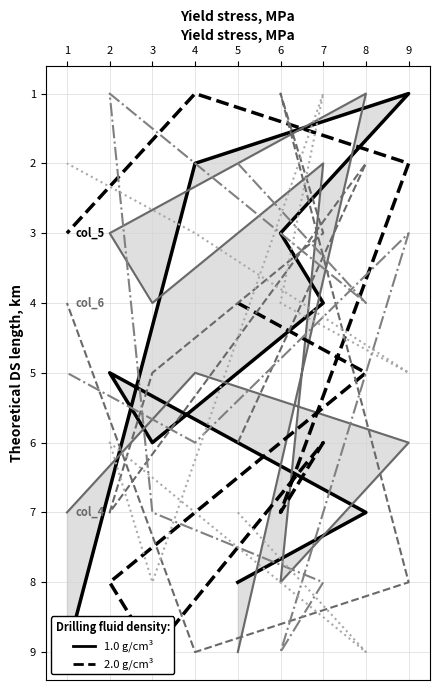

At which label does col_6 reach its peak?

4